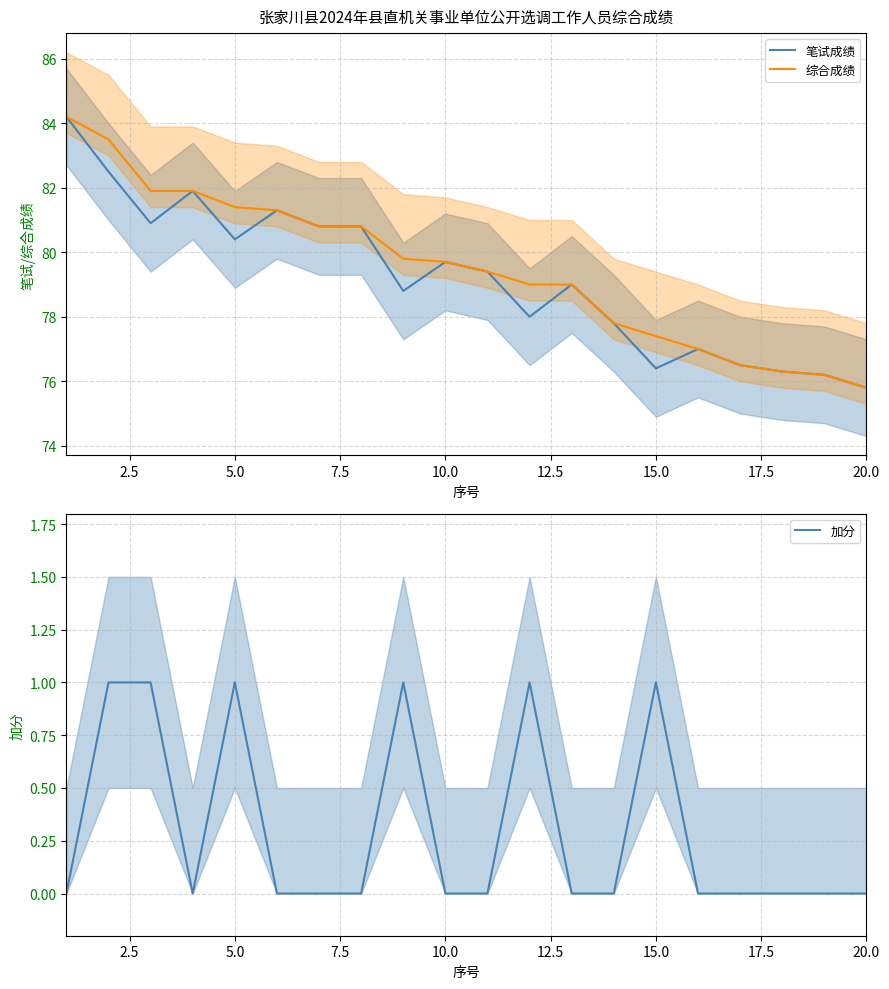

Which series has the largest total across all categories?

综合成绩